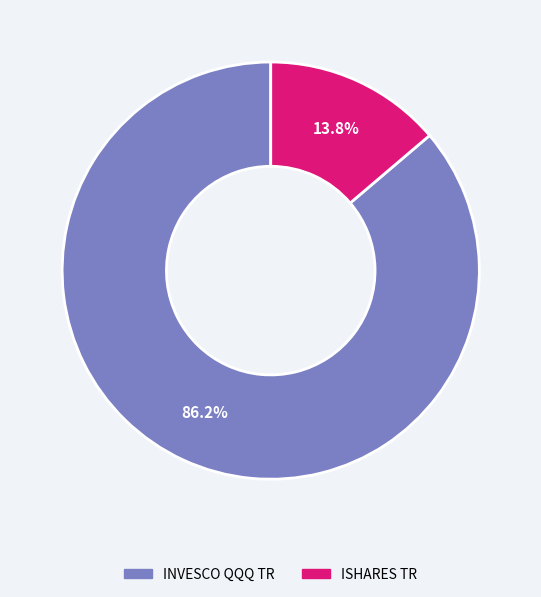

Between INVESCO QQQ TR and ISHARES TR, which is larger?

INVESCO QQQ TR